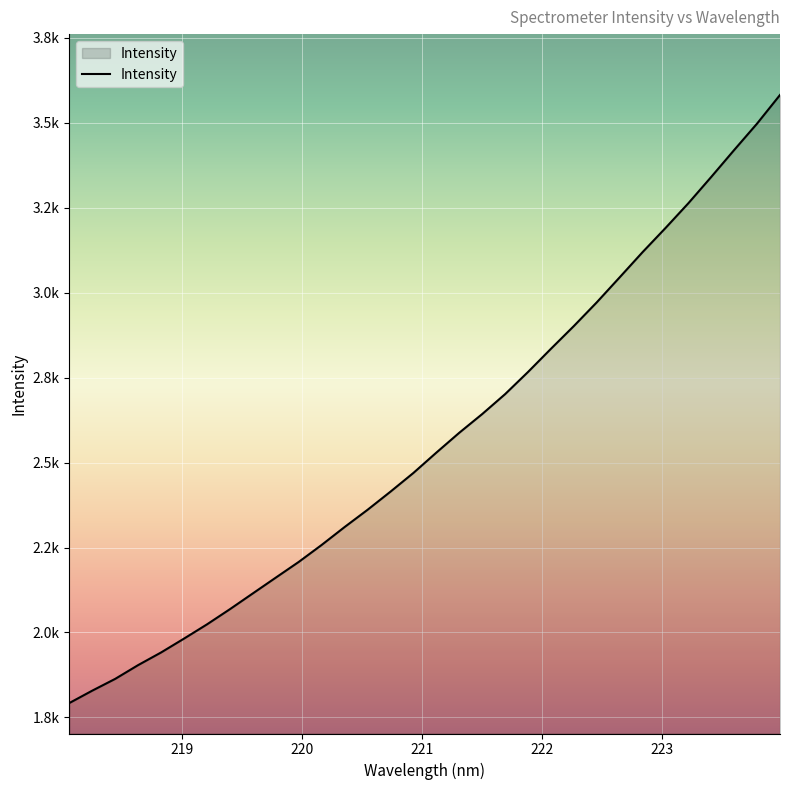

What is the label of the 17th point from the right?

220.9264